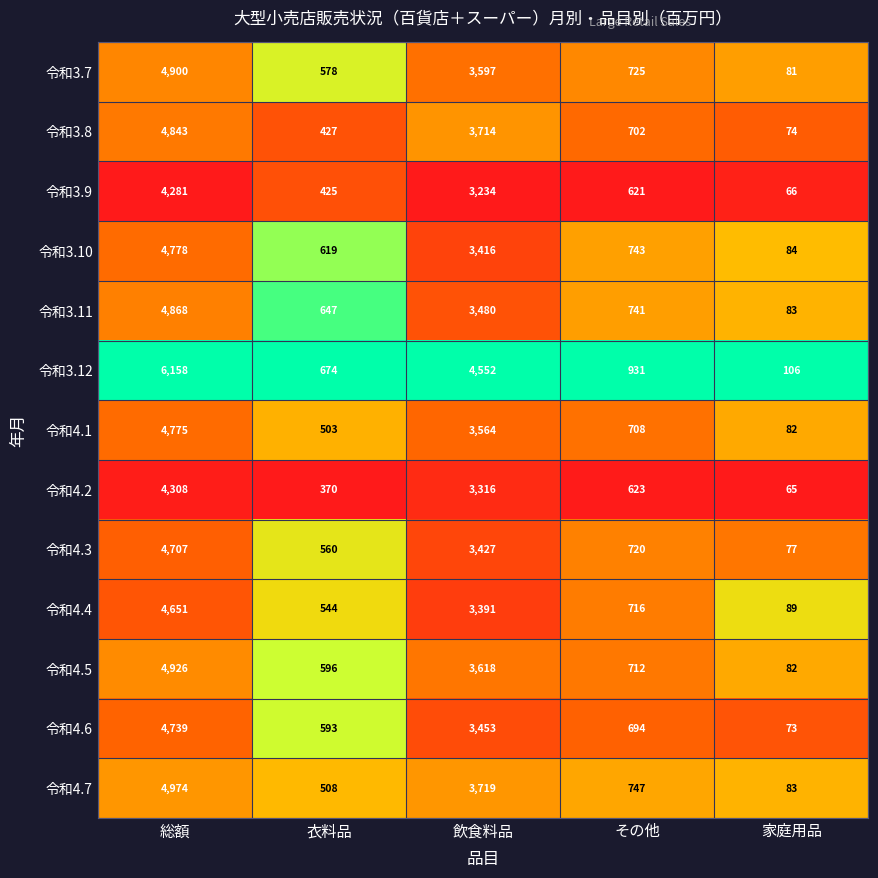

How many data points does each series have?

5